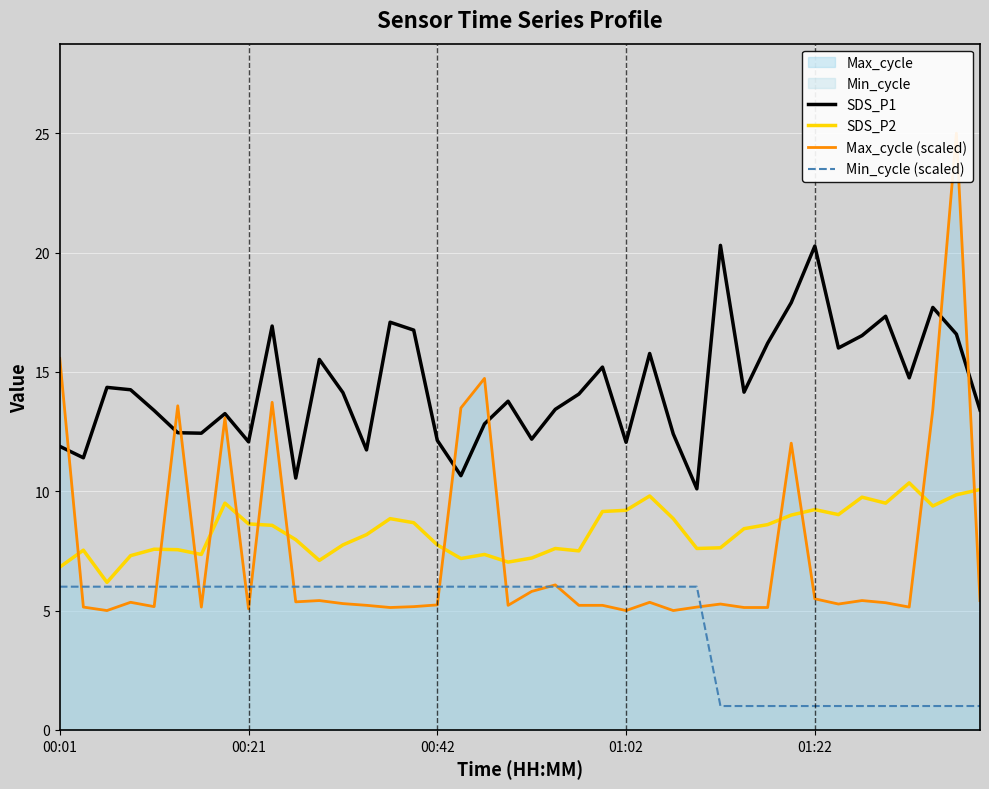

What is the minimum value shown in the chart?

1.0